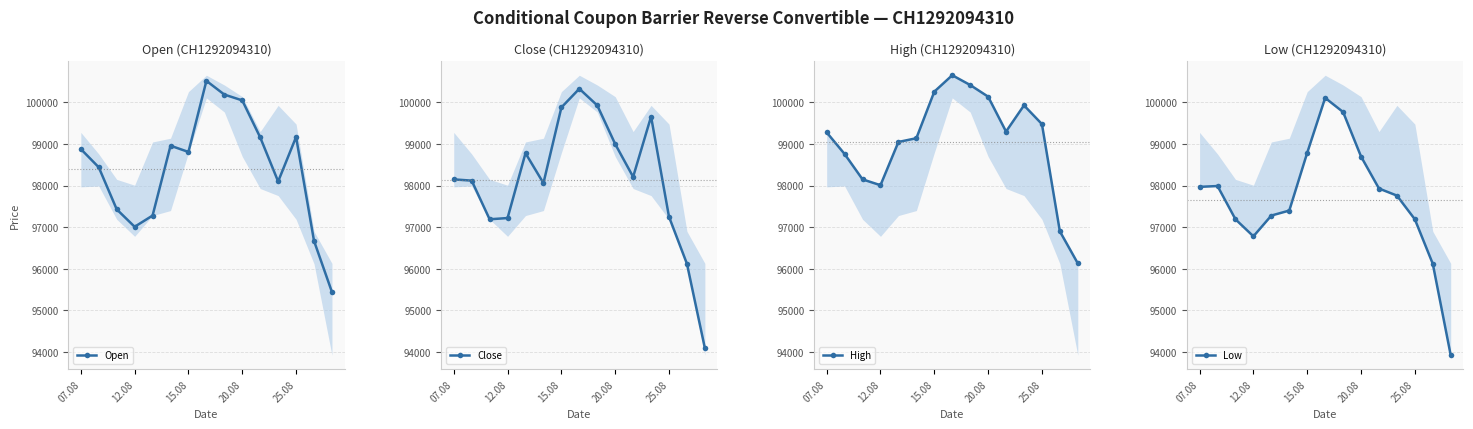

The Close series shows 99930 at 8. True or false?

True